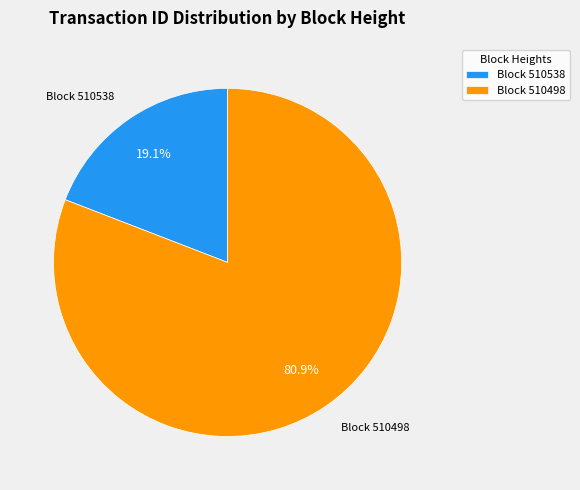

What is the largest slice in the pie chart?

Block 510498